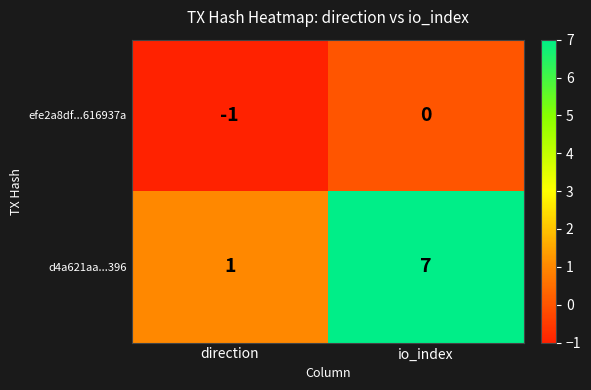

List the series in order of their peak value, lowest first.

efe2a8df...616937a, d4a621aa...396